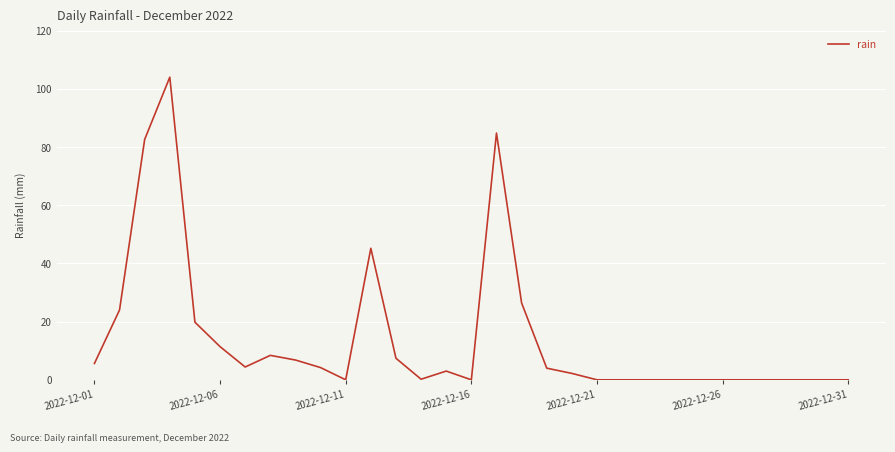

What is the greatest value displayed?

104.0